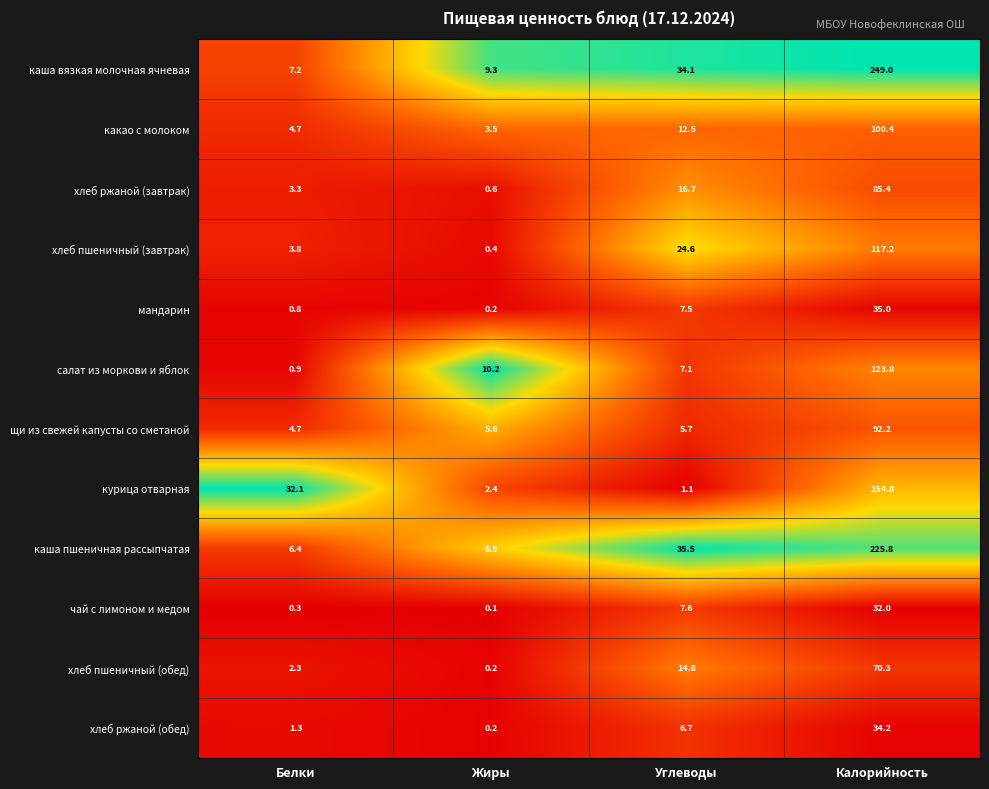

Is it true that хлеб пшеничный (обед) equals 4.0 at Белки?

False